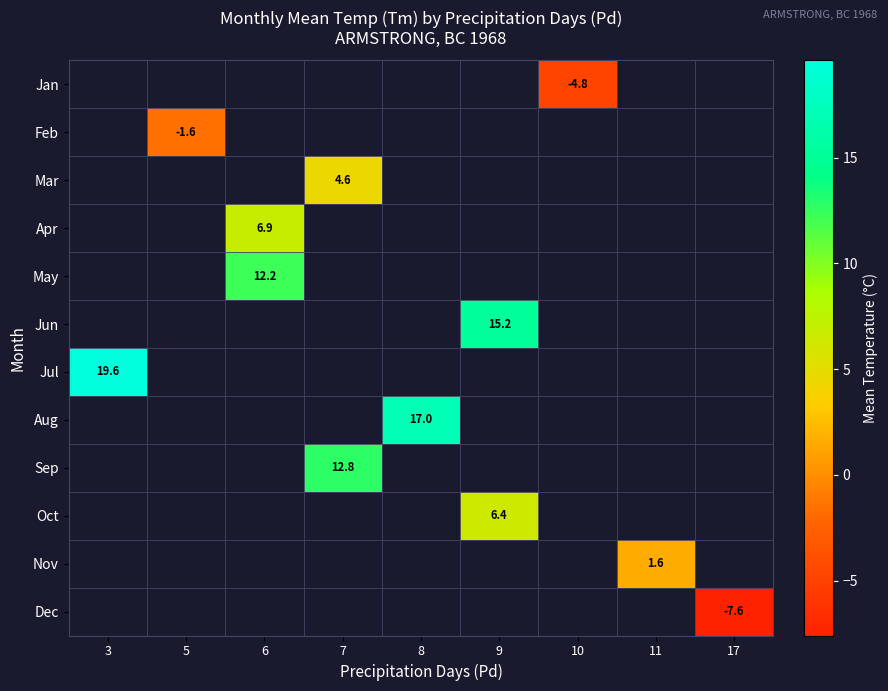

The value of Nov at 11 is 1.6. True or false?

True